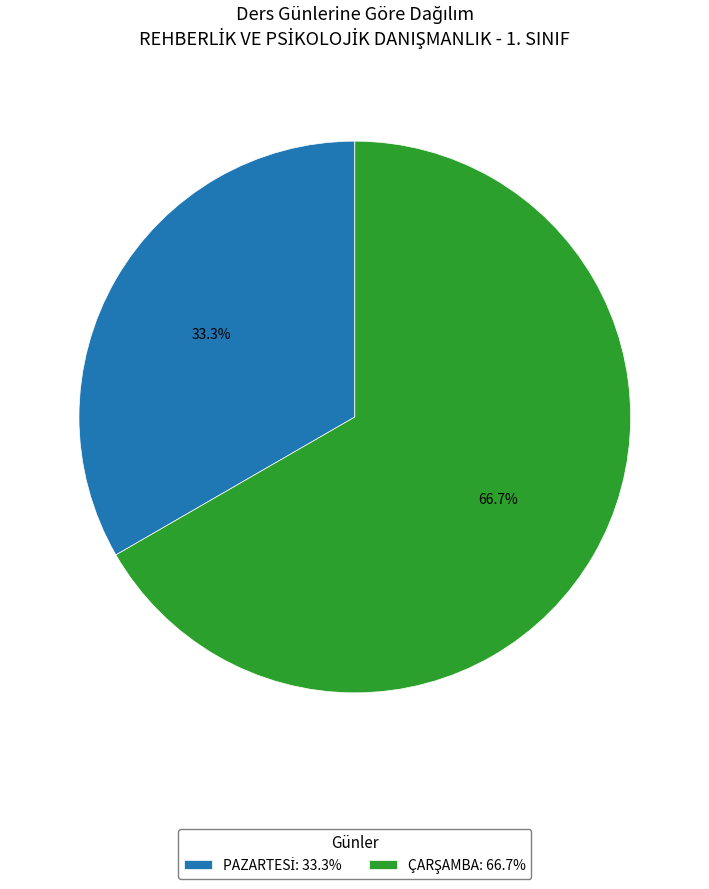

Is there a majority slice in this chart?

Yes